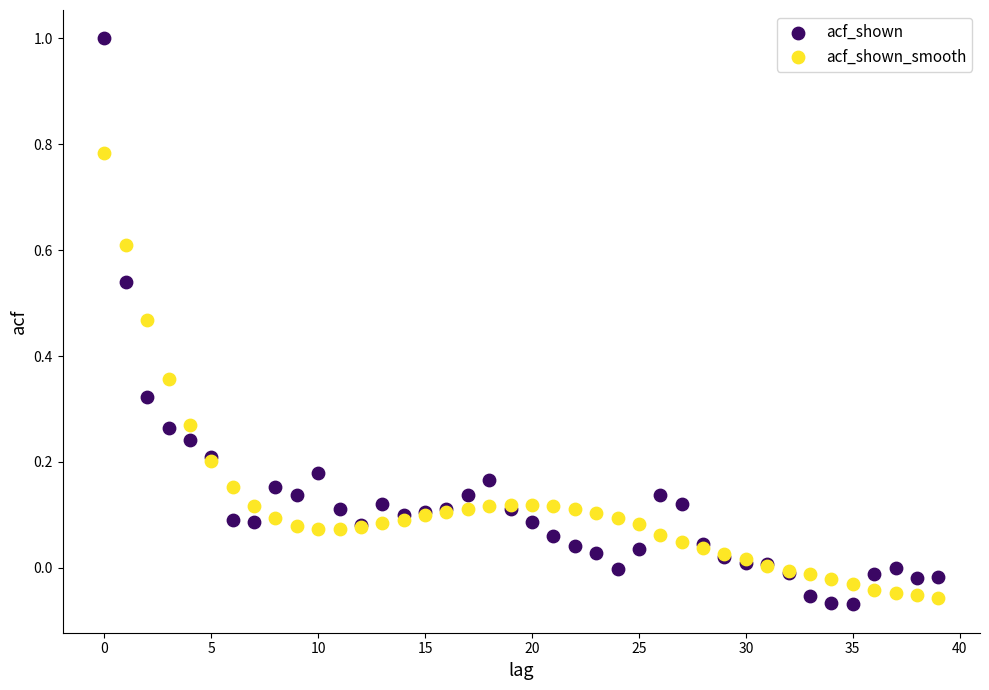

Which series contains the highest Y value?

acf_shown